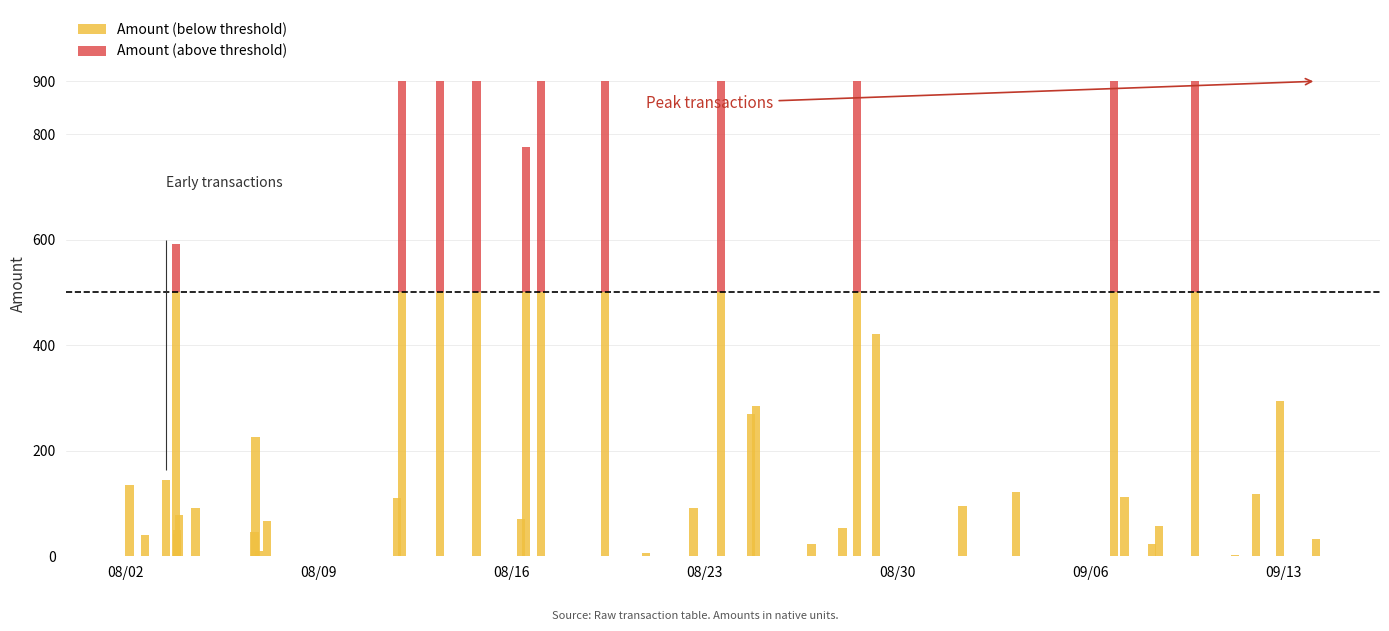

What is the value of the Amount (below threshold) bar at the 31st from the left?

121.0